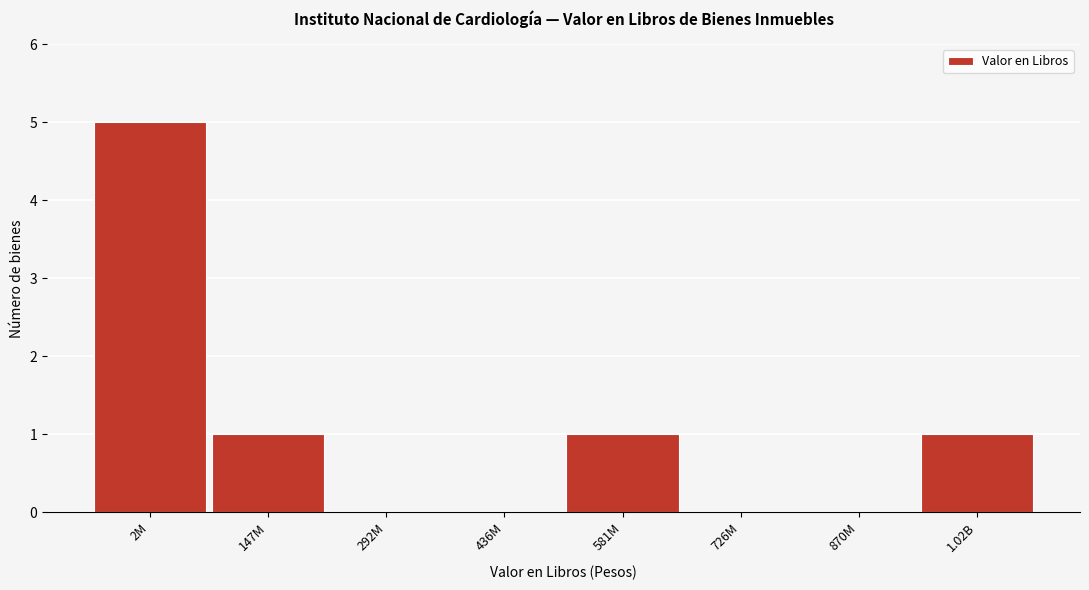

Reading left to right, what are all the values shown in this chart?

2M=5	147M=1	292M=0	436M=0	581M=1	726M=0	870M=0	1.02B=1